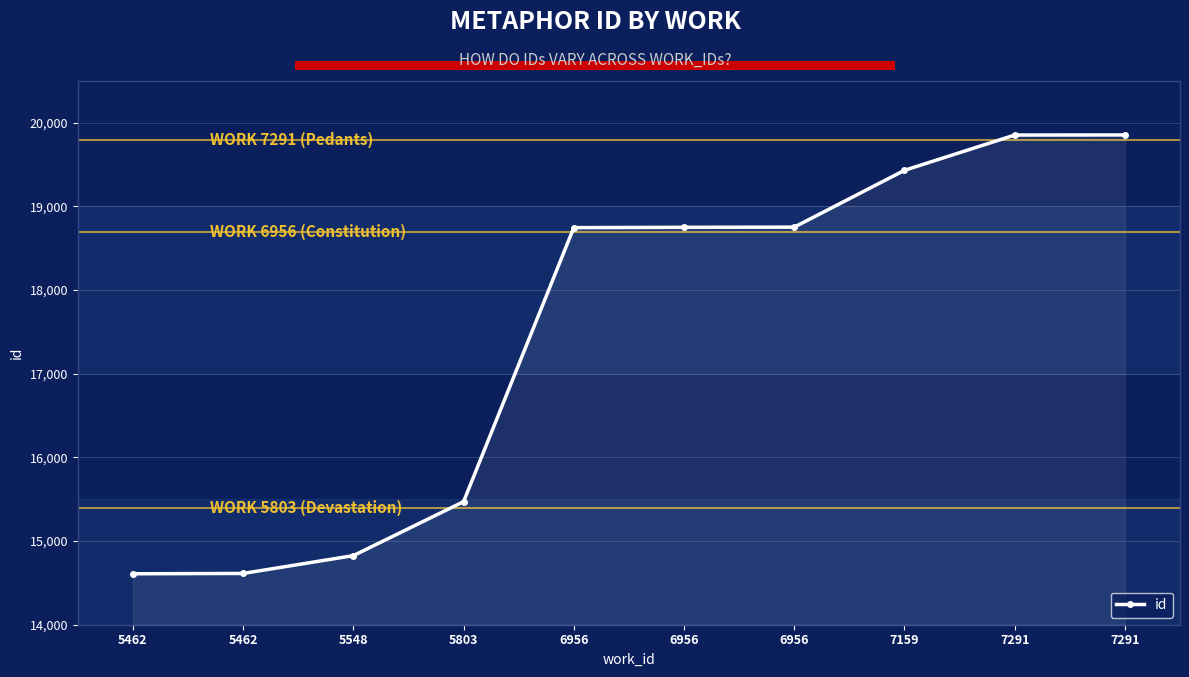

What is the difference between the second highest and minimum values?

5245